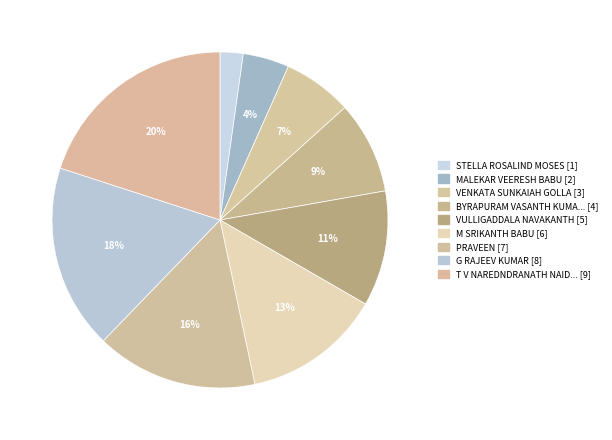

Rank the categories by value from highest to lowest.

T V NAREDNDRANATH NAIDU, G RAJEEV KUMAR, PRAVEEN, M SRIKANTH BABU, VULLIGADDALA NAVAKANTH, BYRAPURAM VASANTH KUMAR REDDY, VENKATA SUNKAIAH GOLLA, MALEKAR VEERESH BABU, STELLA ROSALIND MOSES